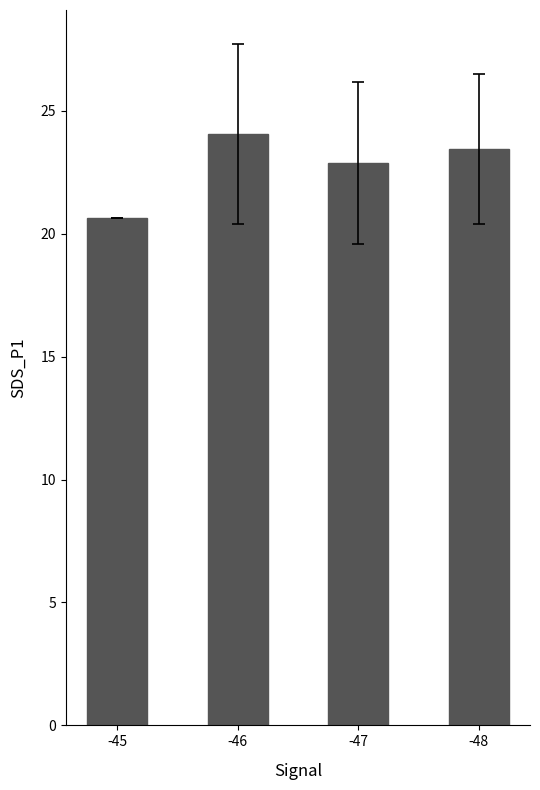

What is the sum of the values at -47 and -46?

46.9